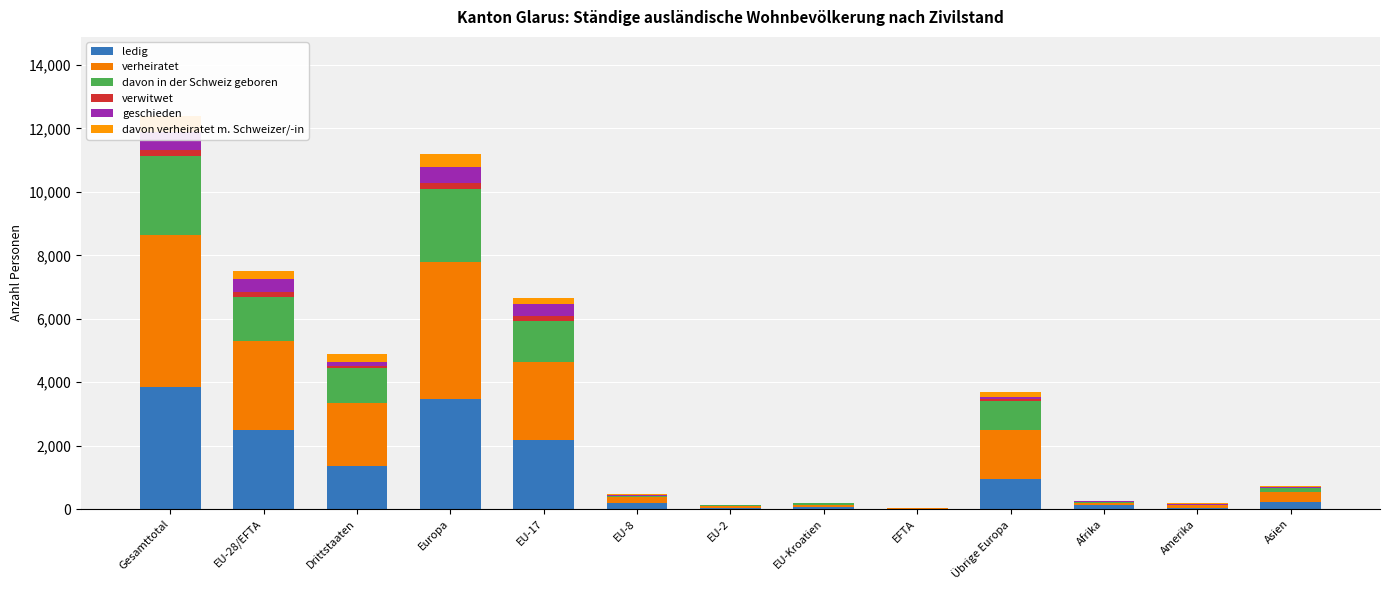

How many values in the verheiratet series are below 288?

6